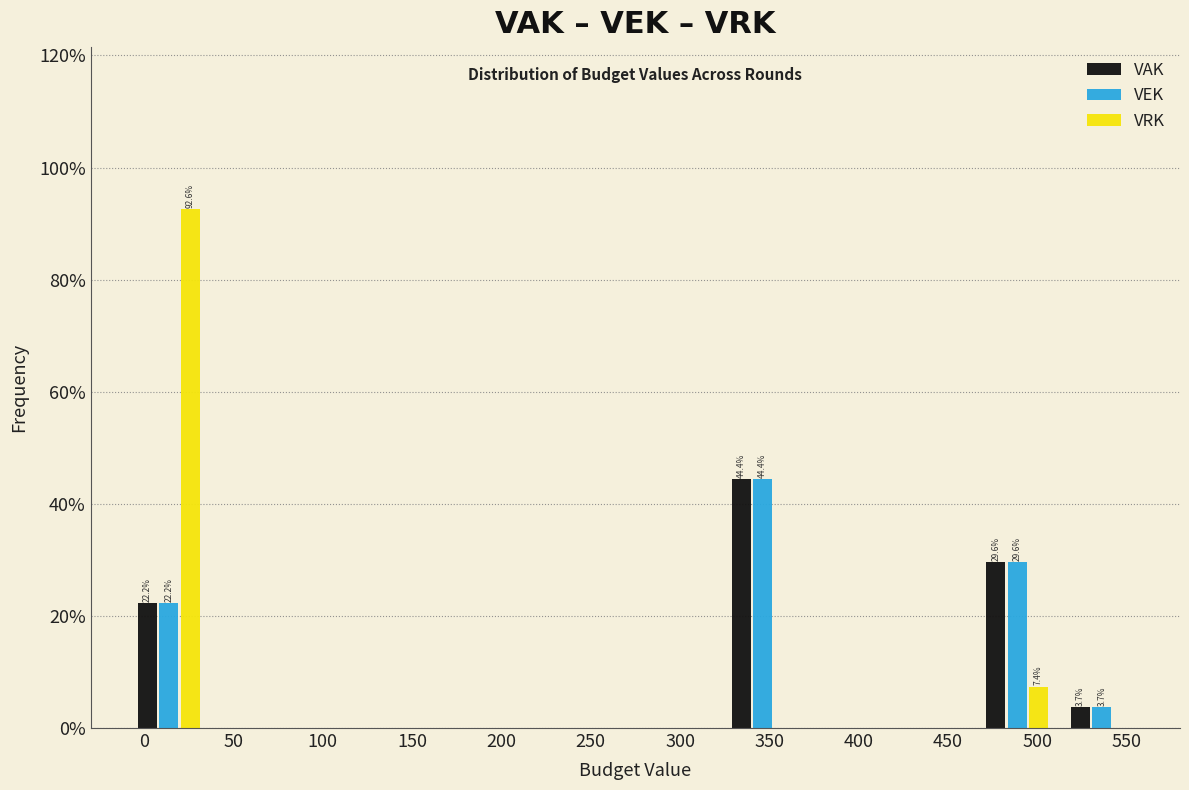

In the VRK series, which range on the x-axis has the tallest bar?

-10.0 to 37.5